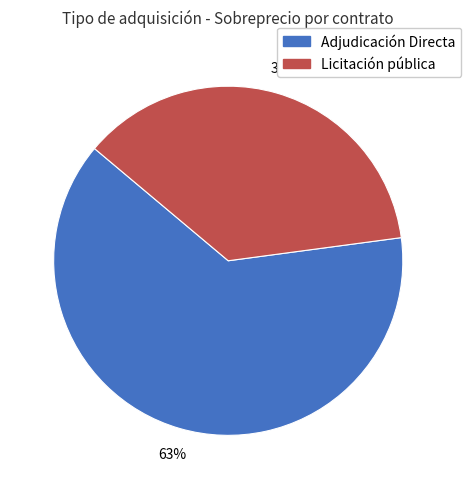

To the nearest percent, what percentage of the pie is Adjudicación Directa?

63%